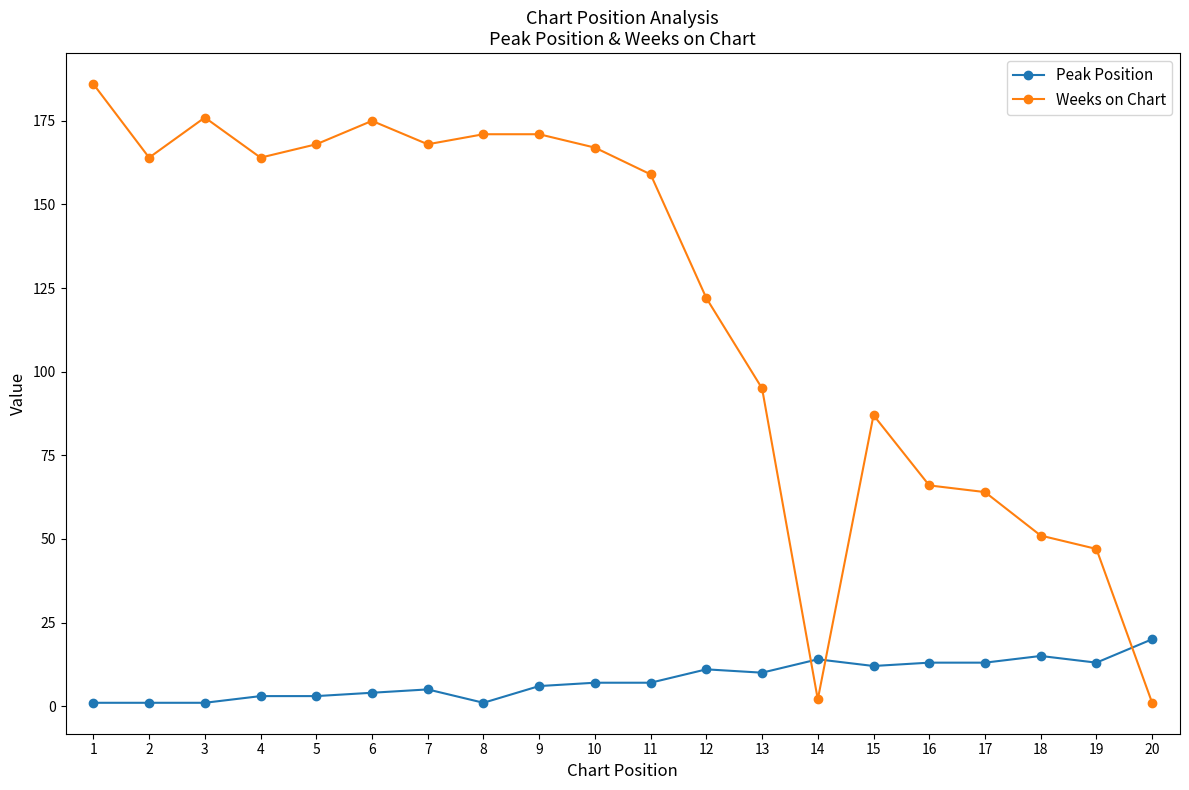

Which series has the widest spread of values?

Weeks on Chart